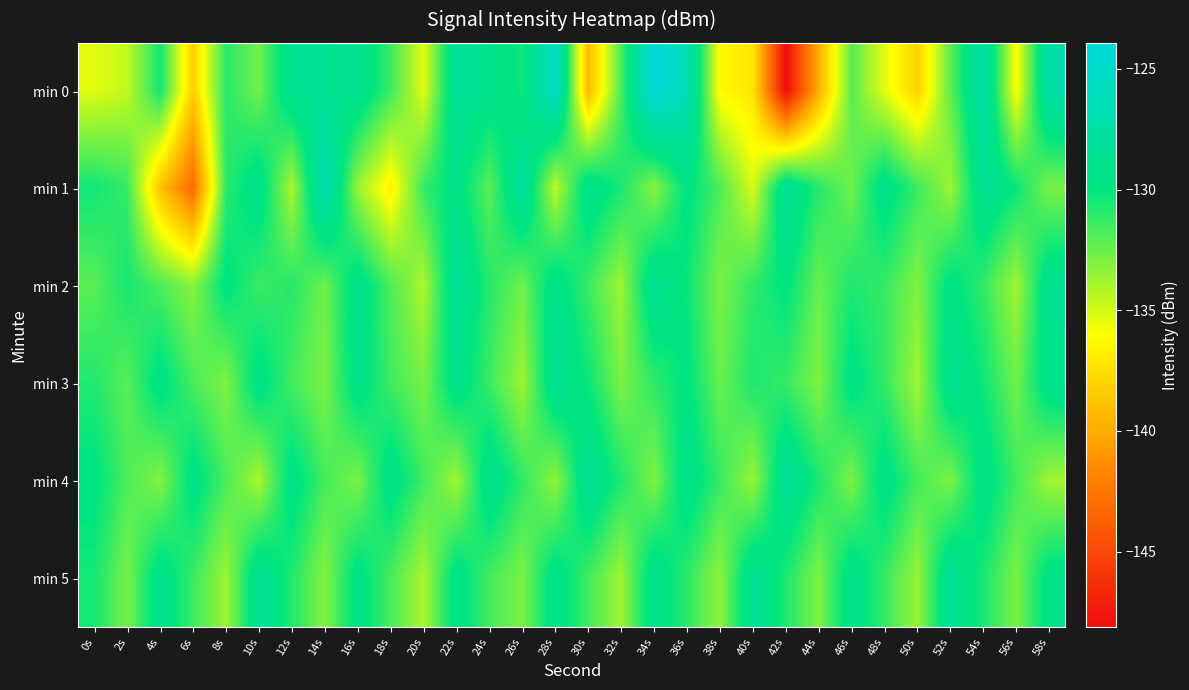

Which category has the highest value across all series?

34s